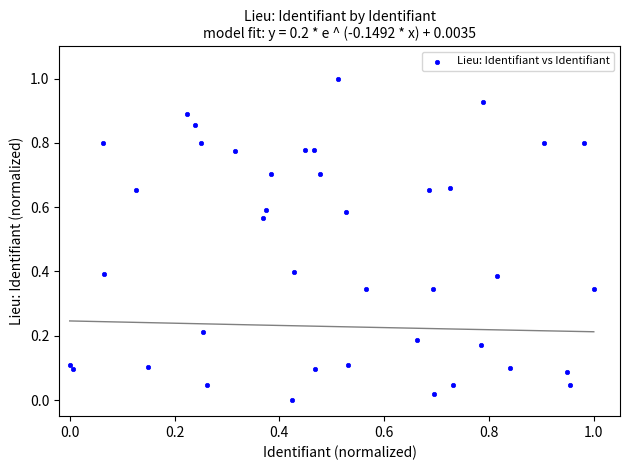

What is the range of X values (max minus min)?

1.0